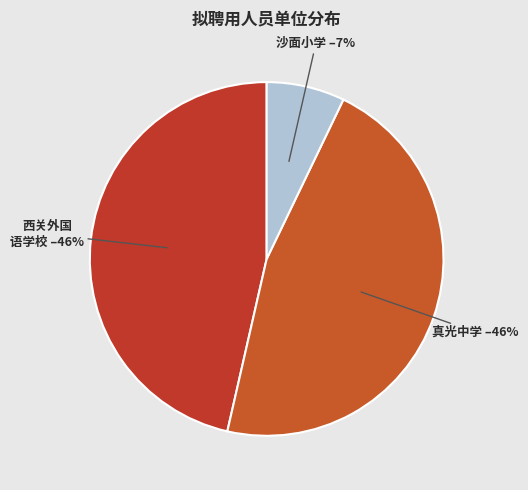

Count the number of slices in the pie.

3